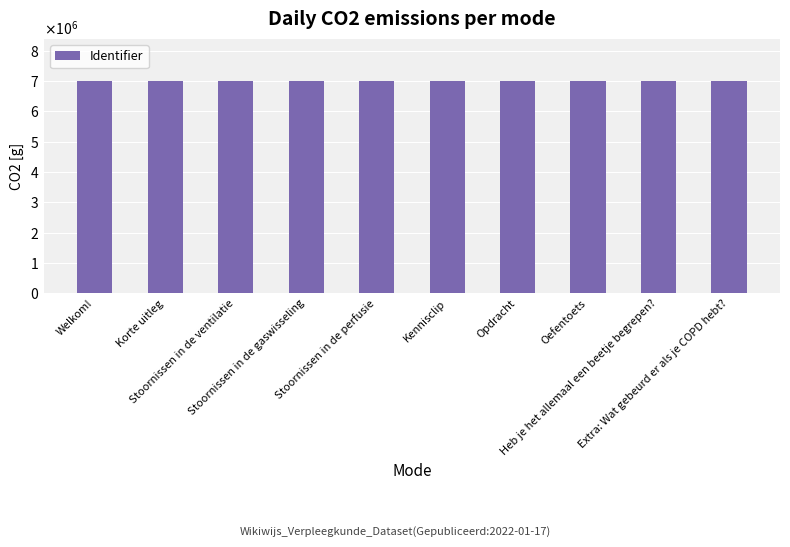

What is the label of the 4th bar from the left?

Stoornissen in de gaswisseling